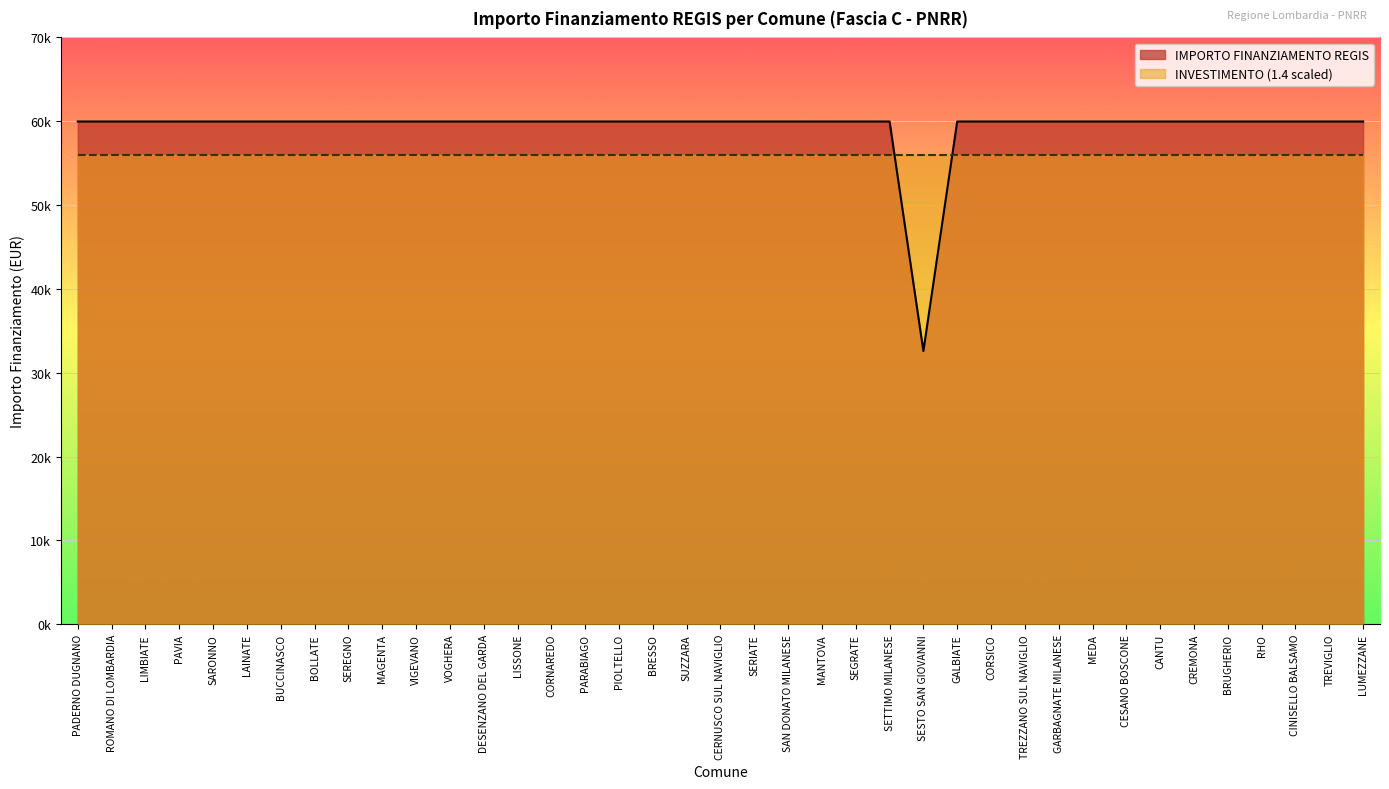

Is it true that the value at MANTOVA is 59966?

True